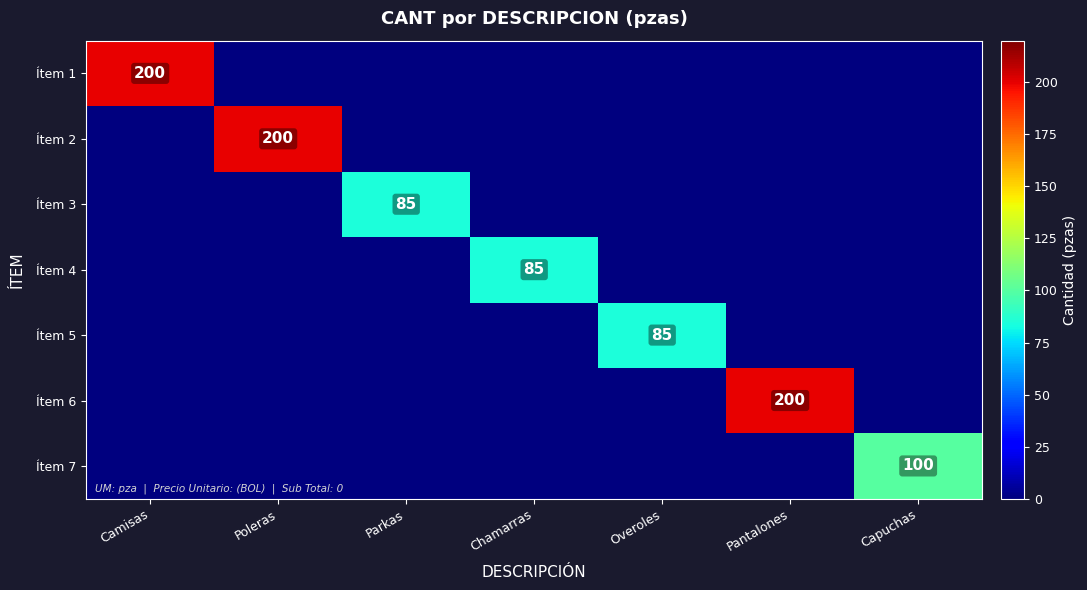

Which series has the largest total across all categories?

Ítem 1